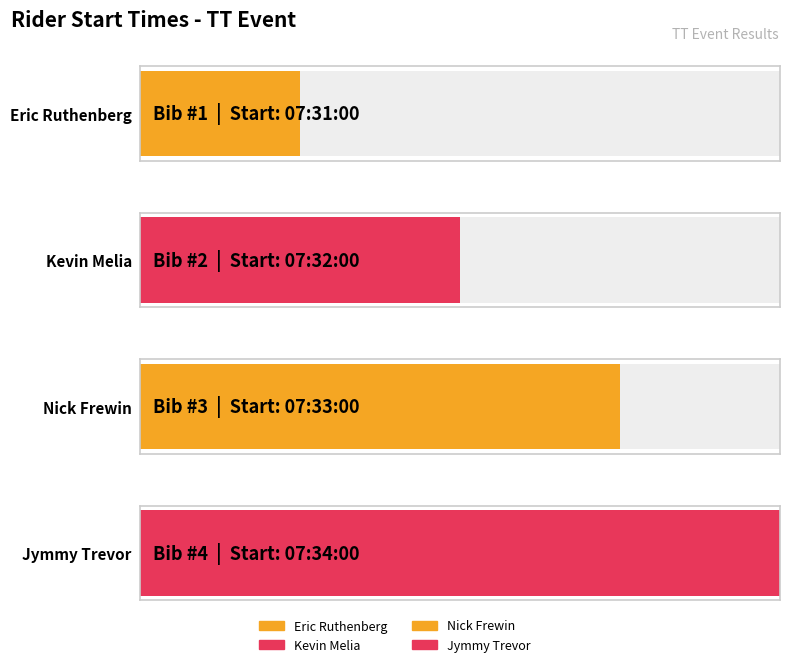

What is the value of the 2nd bar from the left?

2